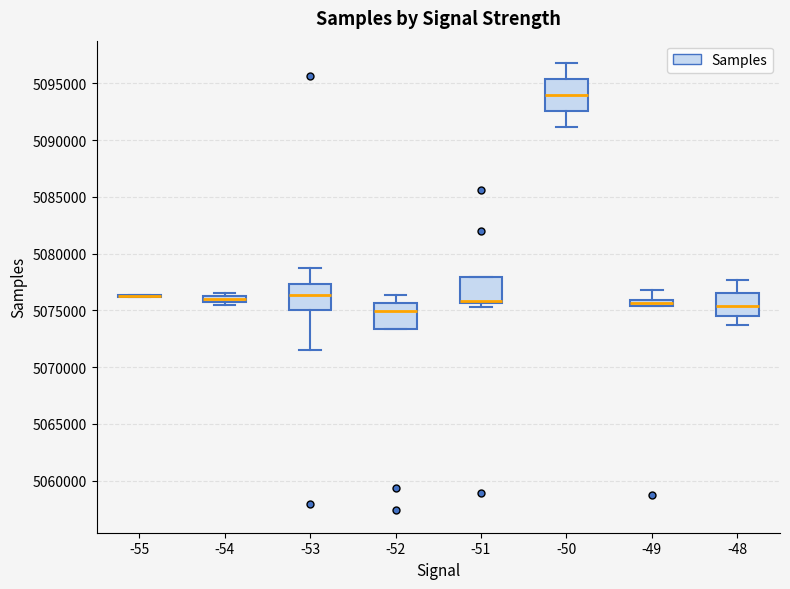

Where does the lower whisker of the box at x = -53 end on the y-axis? The values are not printed on the chart, so give them approximately, as read against the axis.

5071500